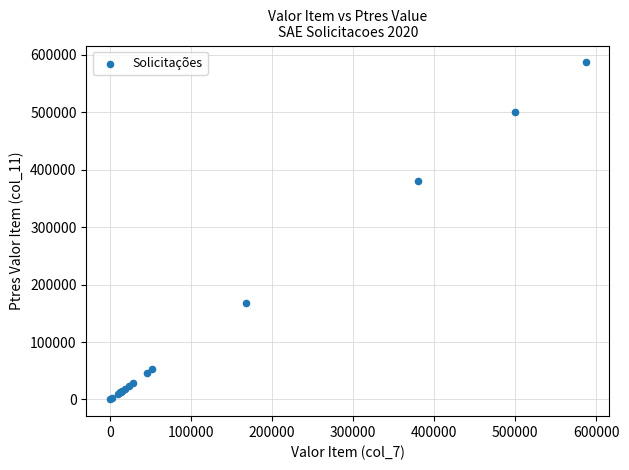

What Y value in the scatter plot is closest to 293616?

380095.7